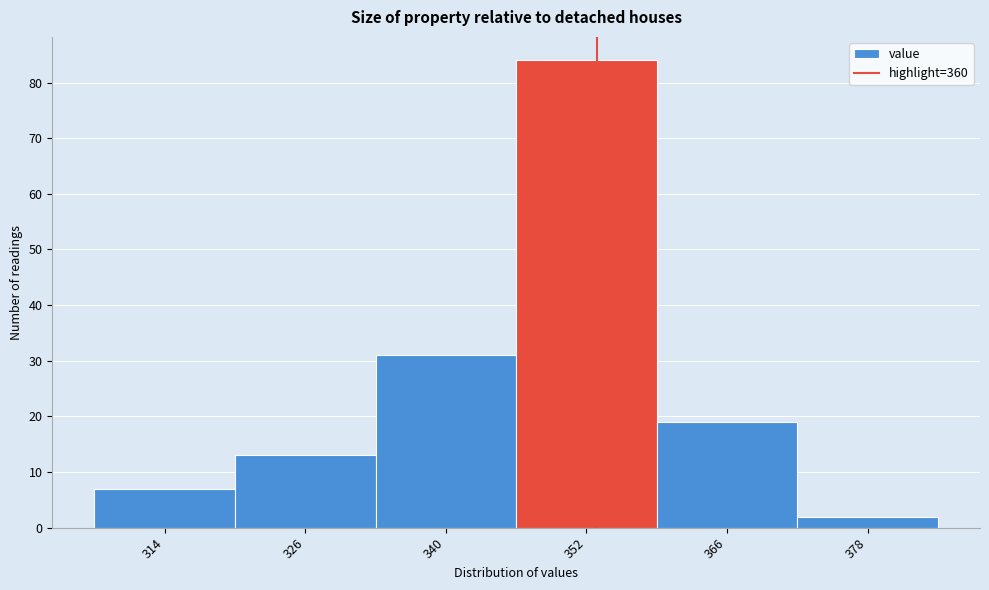

Reading left to right, list all the values displayed in this chart.

314=7	326=13	340=31	352=84	366=19	378=2